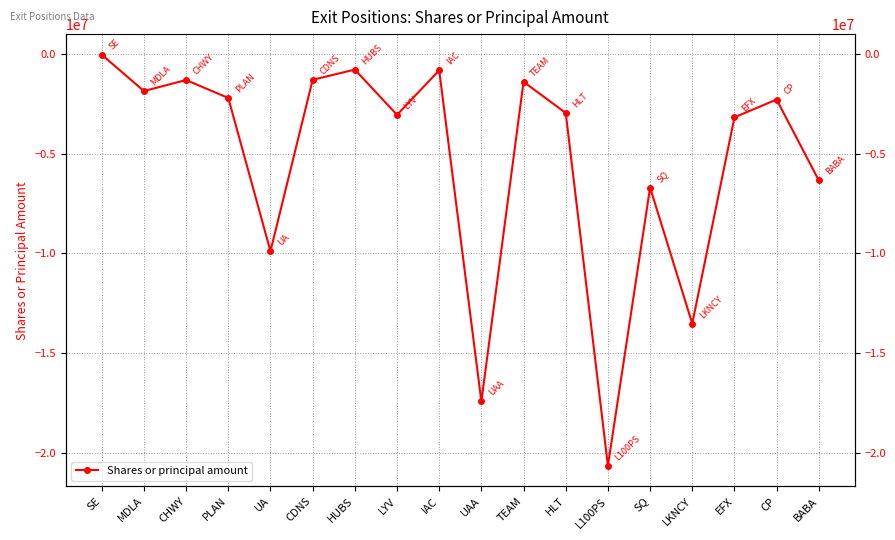

What is the difference between the second highest and minimum values?

19883683